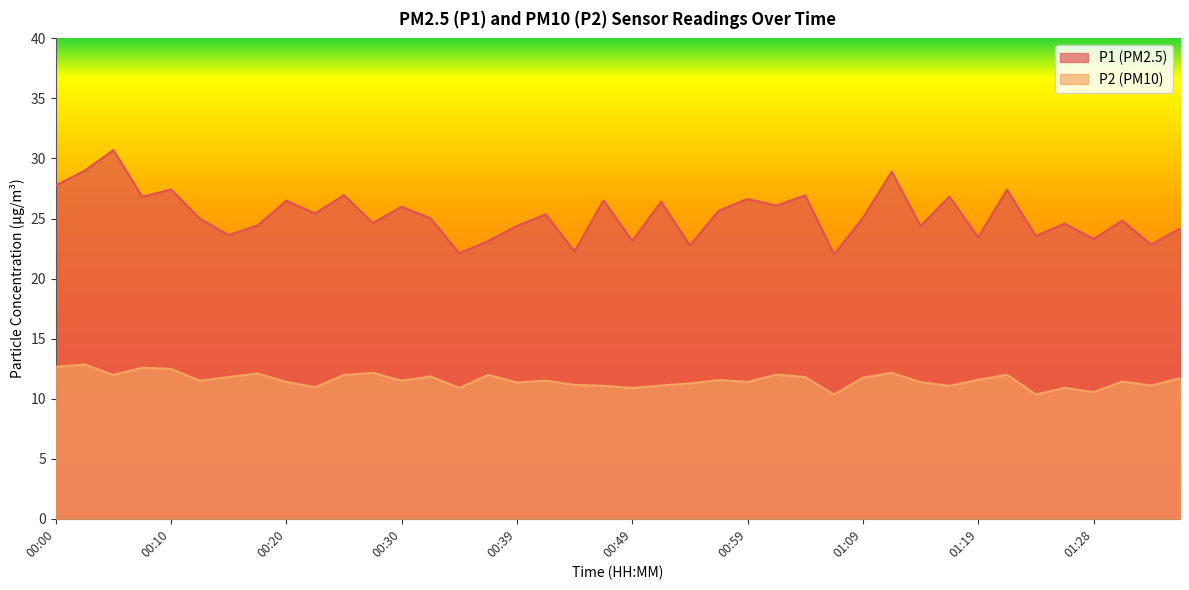

True or false: P2 has a value of 3.7 at 01:23.

False